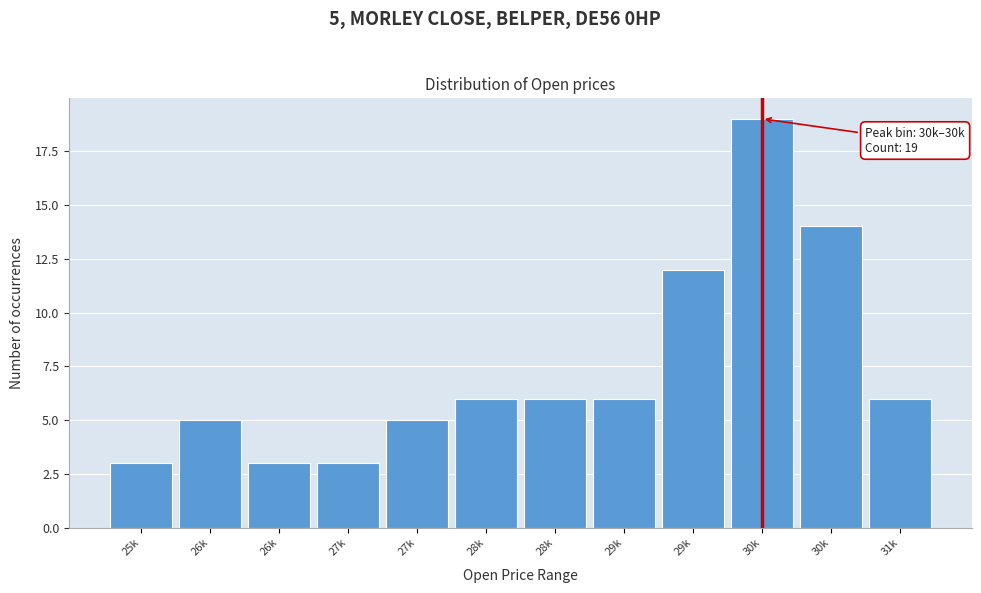

Count the number of categories in the chart.

12